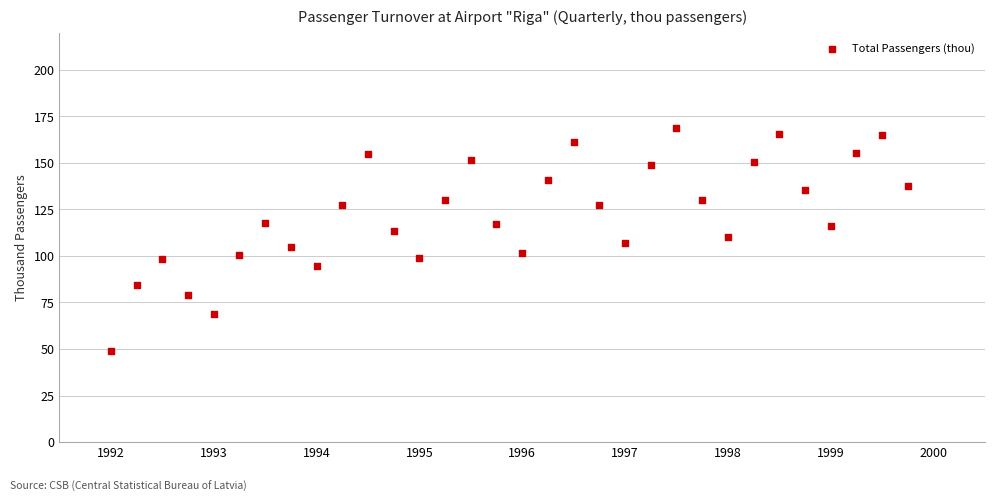

What is the range of X values (max minus min)?

7.8